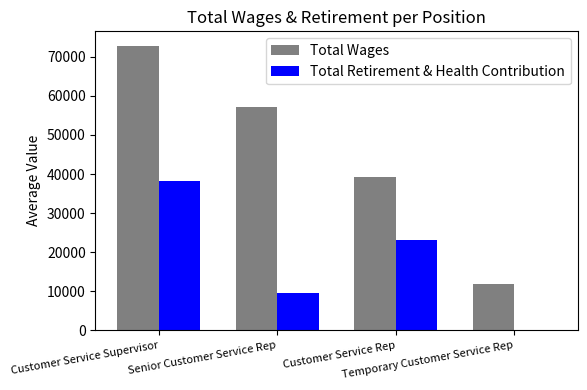

What is the greatest value displayed?

72890.0